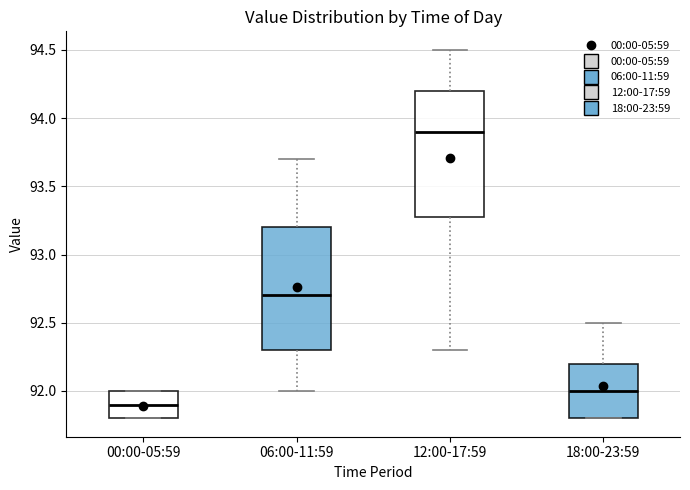

Which box's median line is the lowest?

00:00-05:59